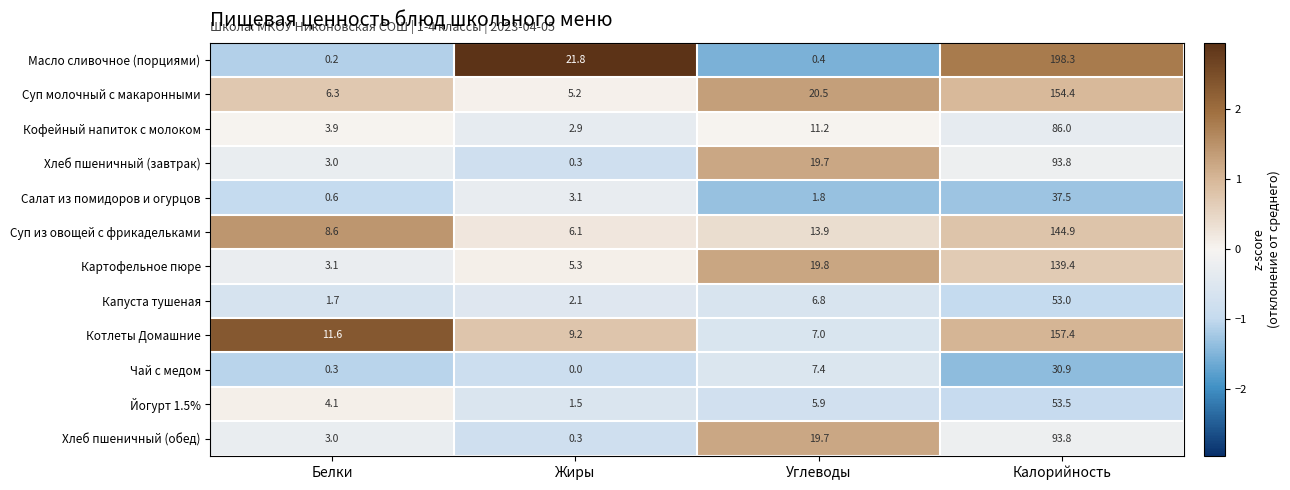

At how many categories does at least one series exceed 1?

4